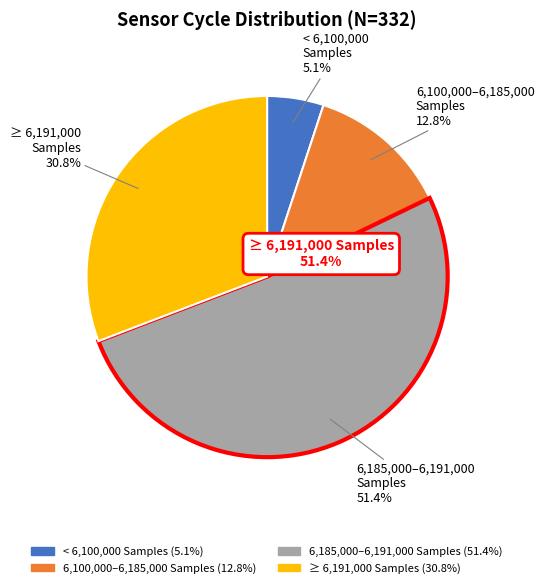

Is there any slice that represents more than half of the pie?

Yes